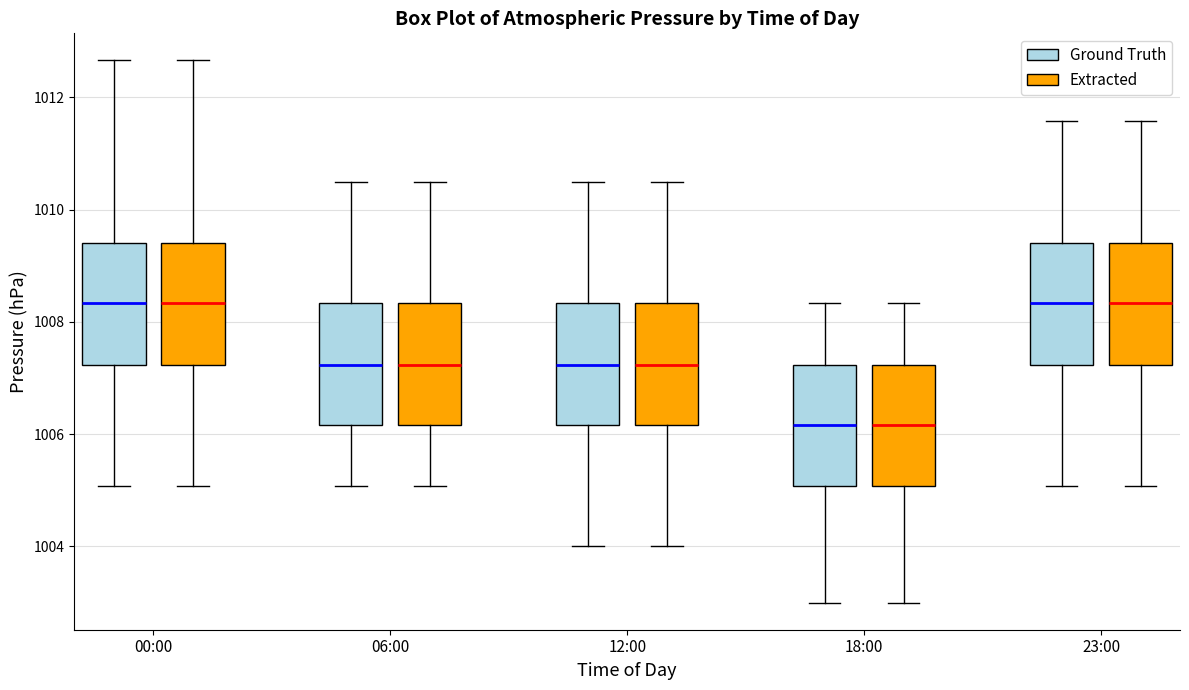

Reading left to right, read every box against the y-axis: the position of its median line, the range the box covers, and the ends of its whiskers. The values are not printed on the chart, so give them approximately, as read against the axis.

00:00 (Ground Truth): median 1008.4, box 1007.2 to 1009.4, whiskers 1005.0 to 1012.6
00:00 (Extracted): median 1008.4, box 1007.2 to 1009.4, whiskers 1005.0 to 1012.6
06:00 (Ground Truth): median 1007.2, box 1006.2 to 1008.4, whiskers 1005.0 to 1010.6
06:00 (Extracted): median 1007.2, box 1006.2 to 1008.4, whiskers 1005.0 to 1010.6
12:00 (Ground Truth): median 1007.2, box 1006.2 to 1008.4, whiskers 1004.0 to 1010.6
12:00 (Extracted): median 1007.2, box 1006.2 to 1008.4, whiskers 1004.0 to 1010.6
18:00 (Ground Truth): median 1006.2, box 1005.0 to 1007.2, whiskers 1003.0 to 1008.4
18:00 (Extracted): median 1006.2, box 1005.0 to 1007.2, whiskers 1003.0 to 1008.4
23:00 (Ground Truth): median 1008.4, box 1007.2 to 1009.4, whiskers 1005.0 to 1011.6
23:00 (Extracted): median 1008.4, box 1007.2 to 1009.4, whiskers 1005.0 to 1011.6